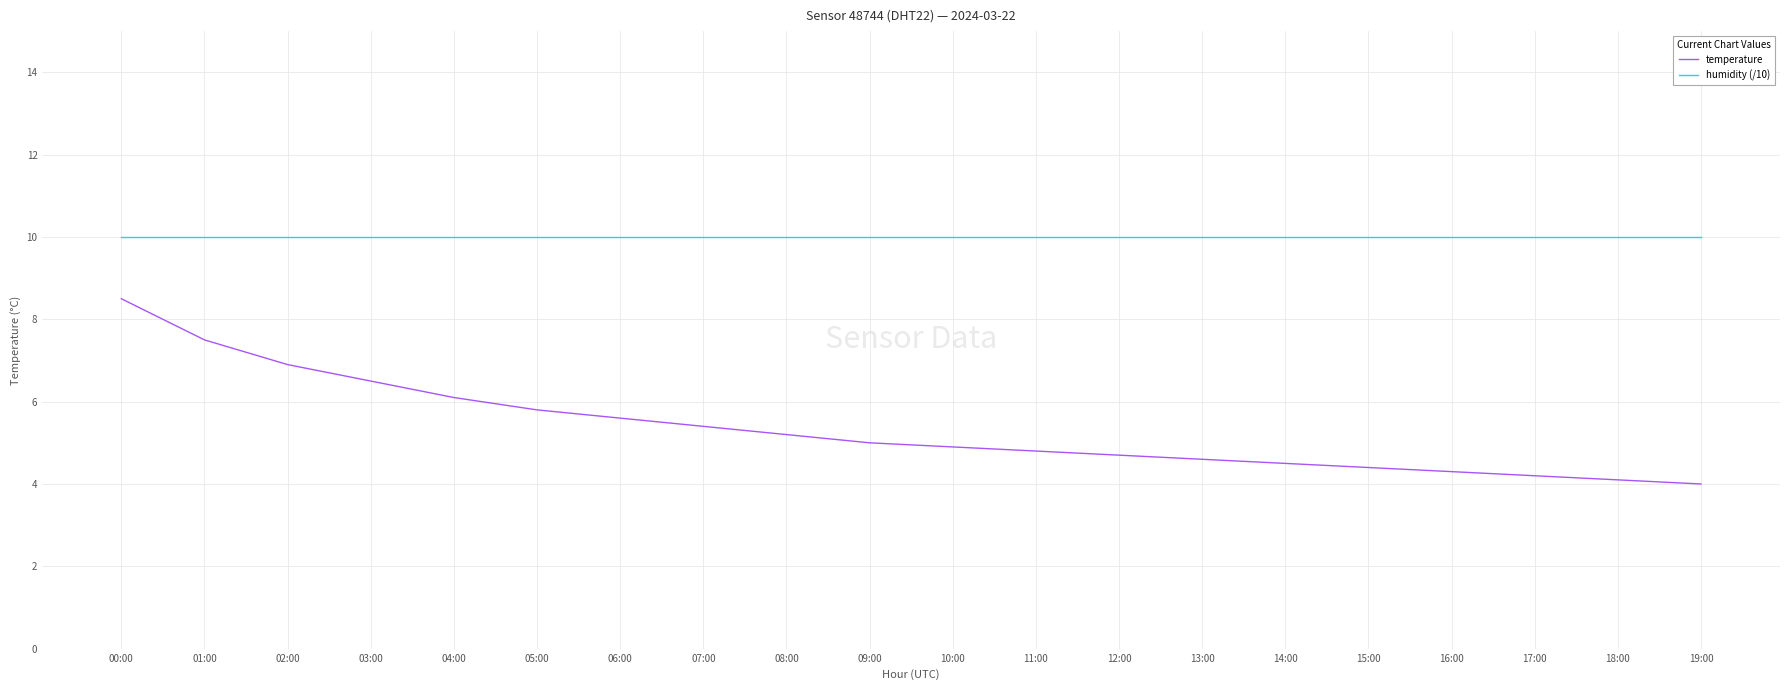

What position from the right is 05:00?

15